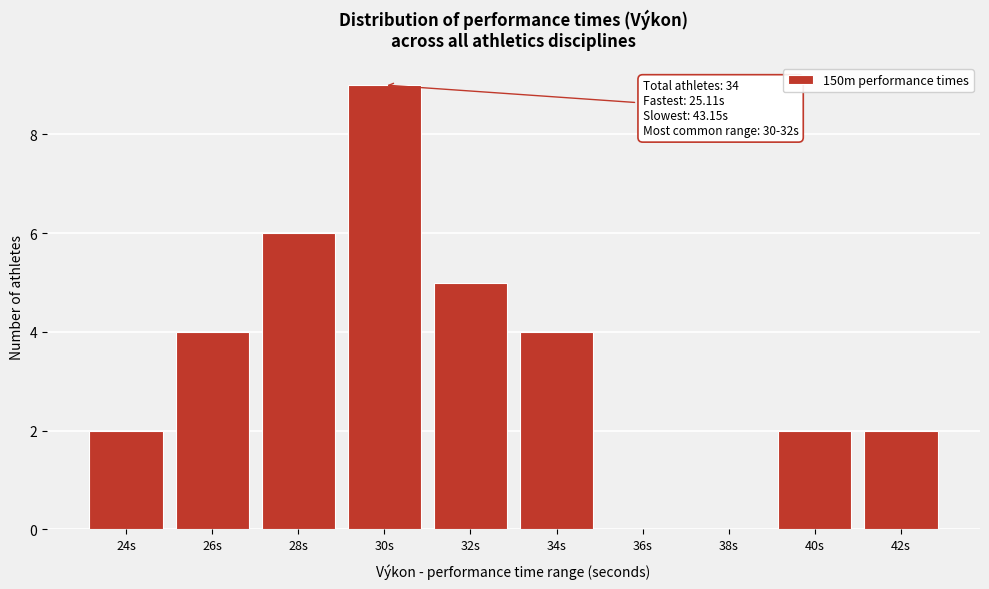

Reading right to left, what are all the values shown in this chart?

42s=2	40s=2	38s=0	36s=0	34s=4	32s=5	30s=9	28s=6	26s=4	24s=2